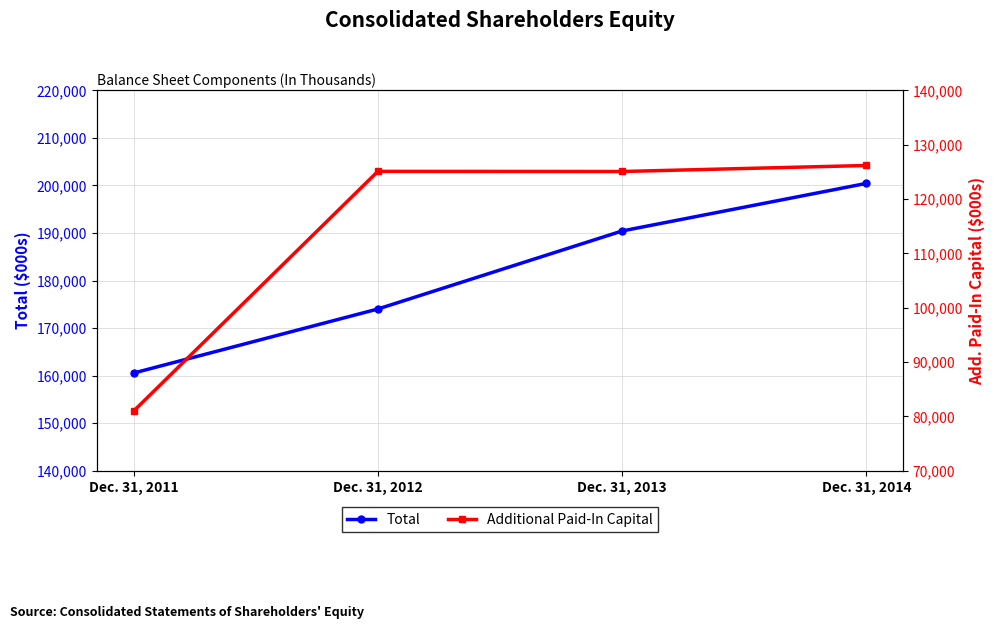

True or false: Total has more than 1 points higher than both neighbors.

False